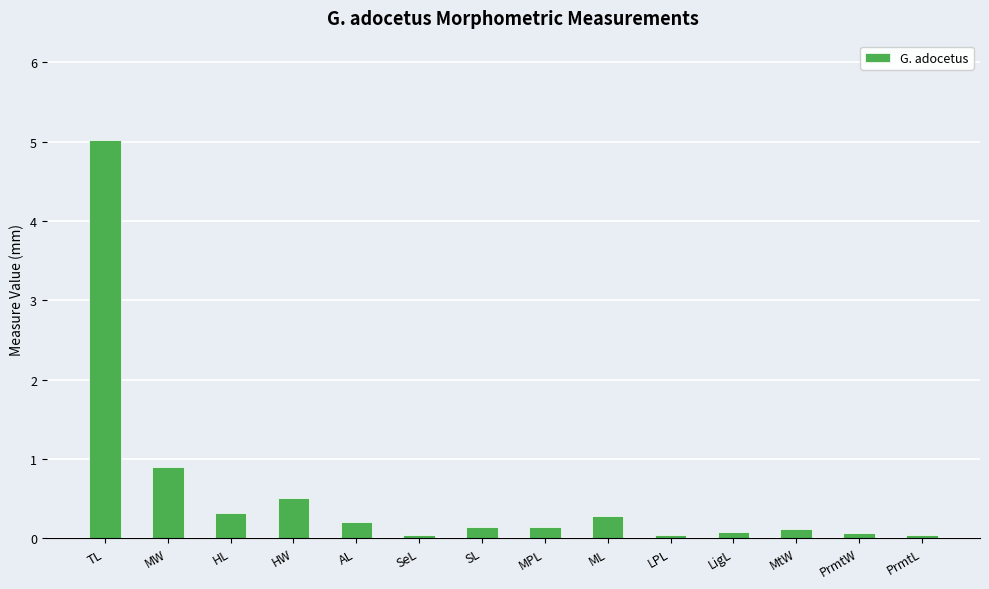

What is the sum of all values?

7.9